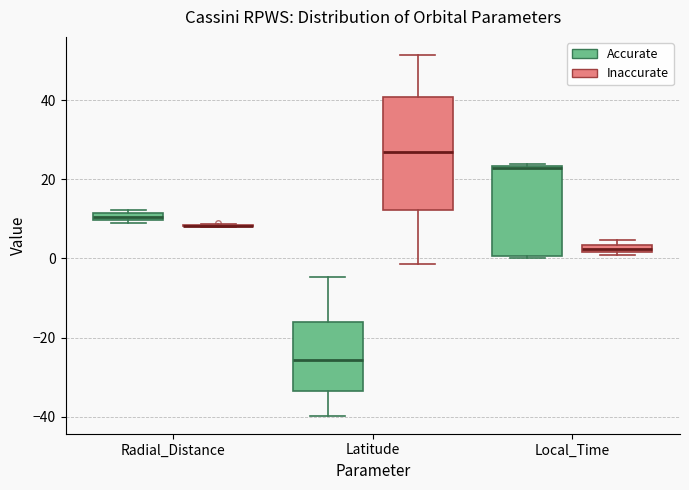

Where is the upper edge of the box for Radial_Distance (Accurate) on the y-axis? The values are not printed on the chart, so give them approximately, as read against the axis.

12